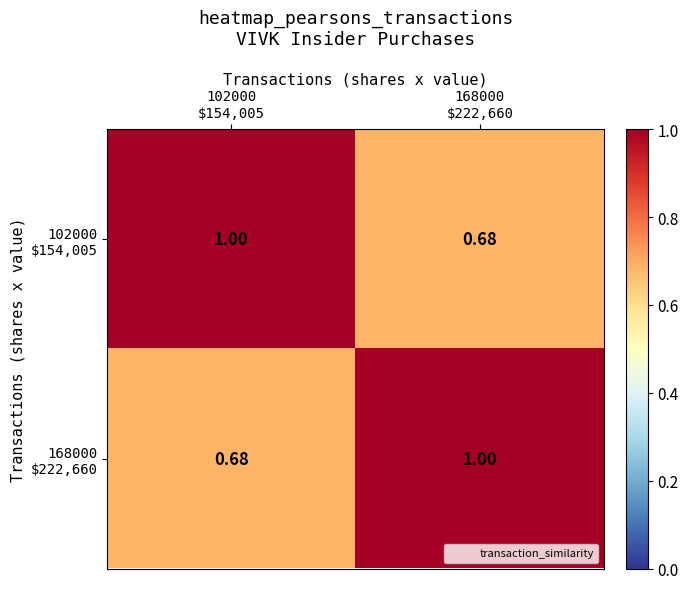

How many series are shown in this chart?

2